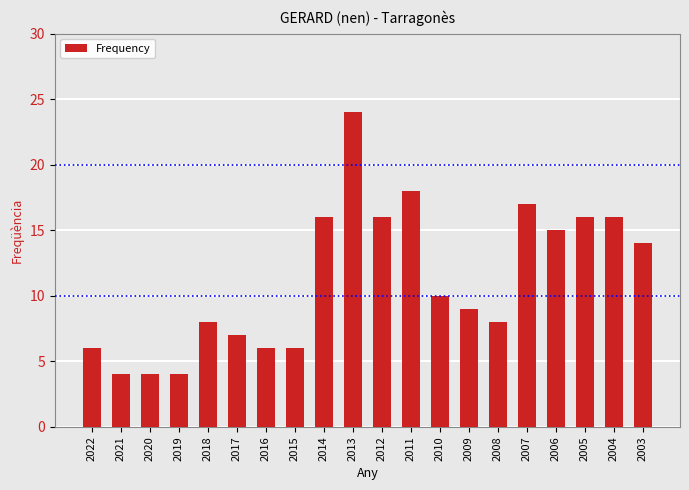

What is the value of the 13th bar from the left?

10